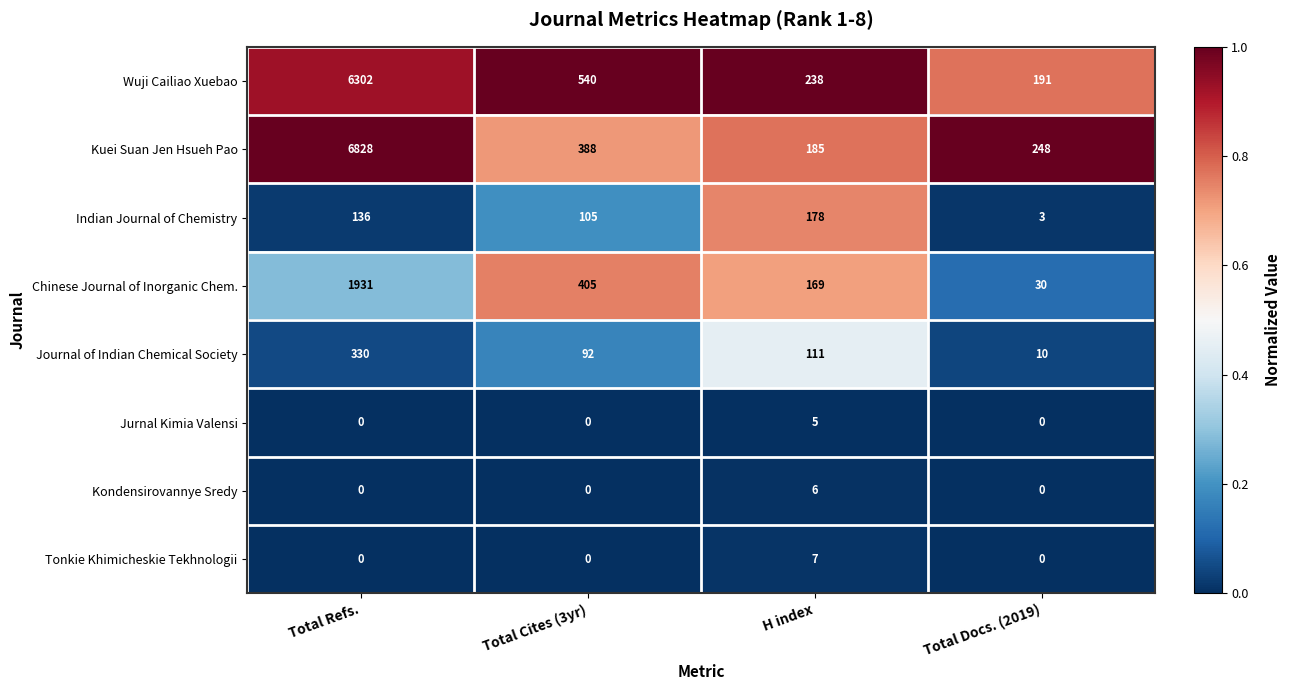

What is the sum of the Jurnal Kimia Valensi values at Total Cites (3yr) and H index?

5